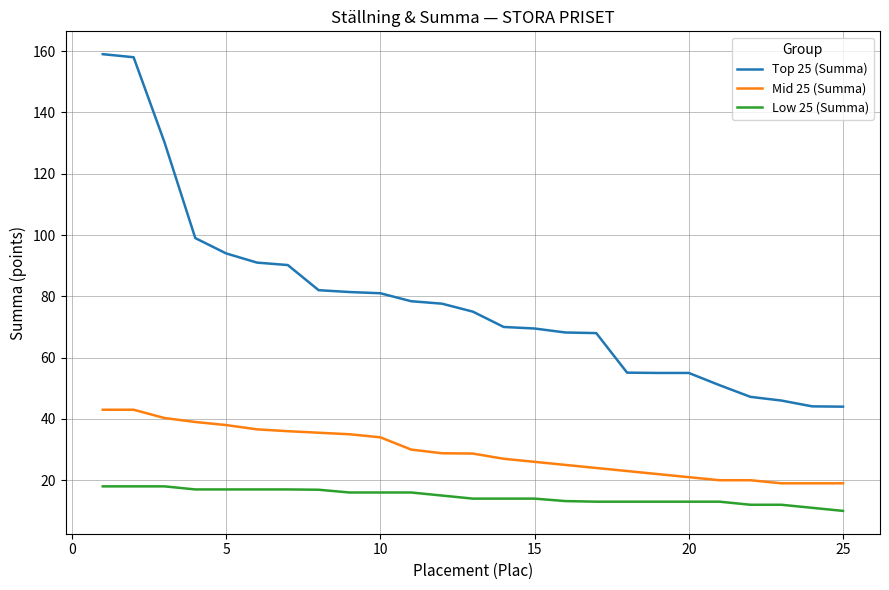

What is the sum of all Mid 25 (Summa) values?

732.9